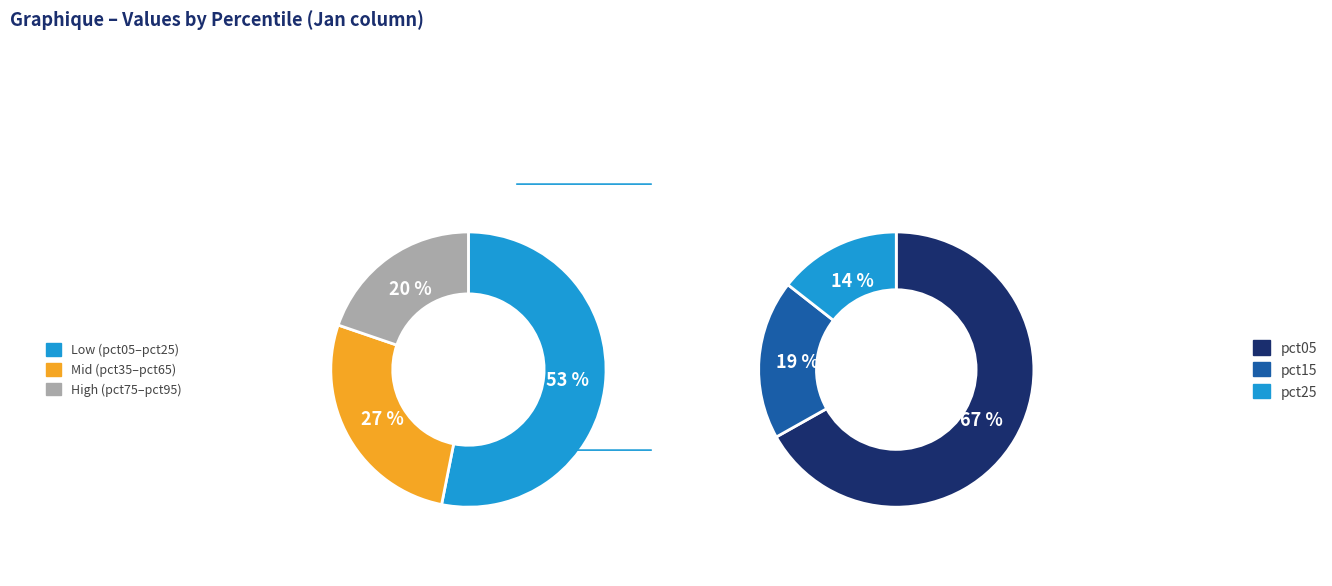

What percentage do pct95 and pct25 together represent?

16.9%